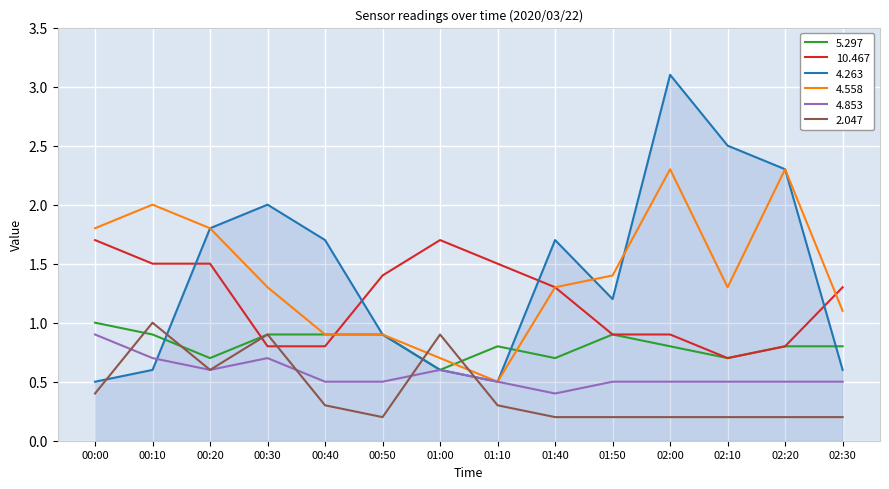

At which label is 5.297 closest to 0?

01:00